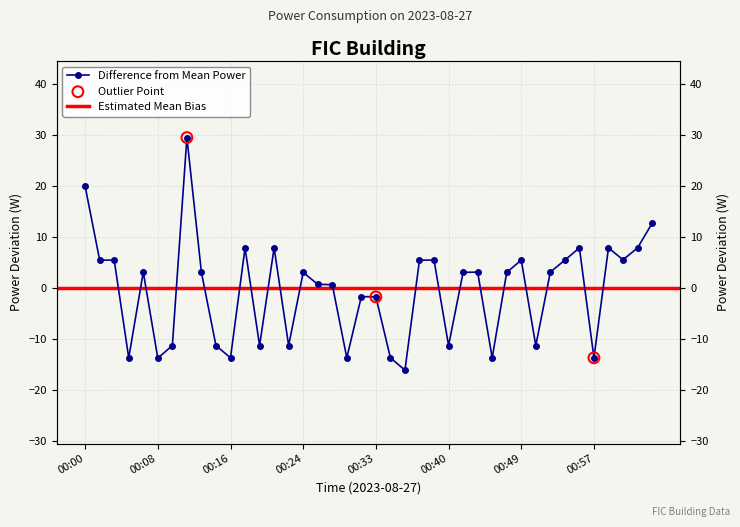

What is the change in value from 00:02 to 00:12?

+24.0